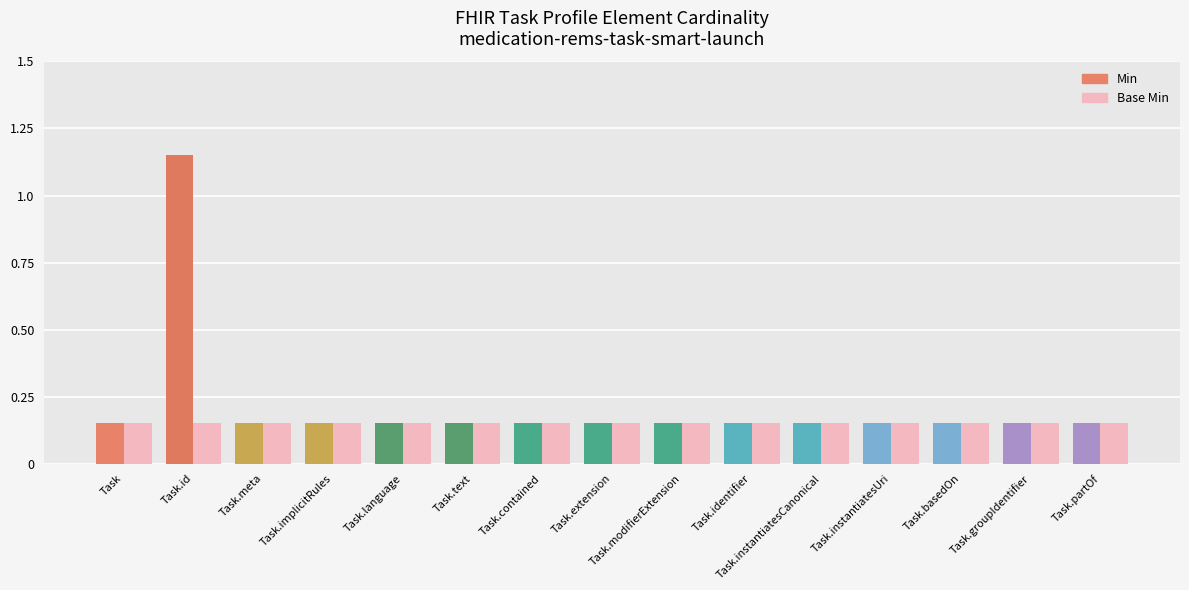

Is the value of Base Min at Task.text greater than the value of Min at Task.basedOn?

No